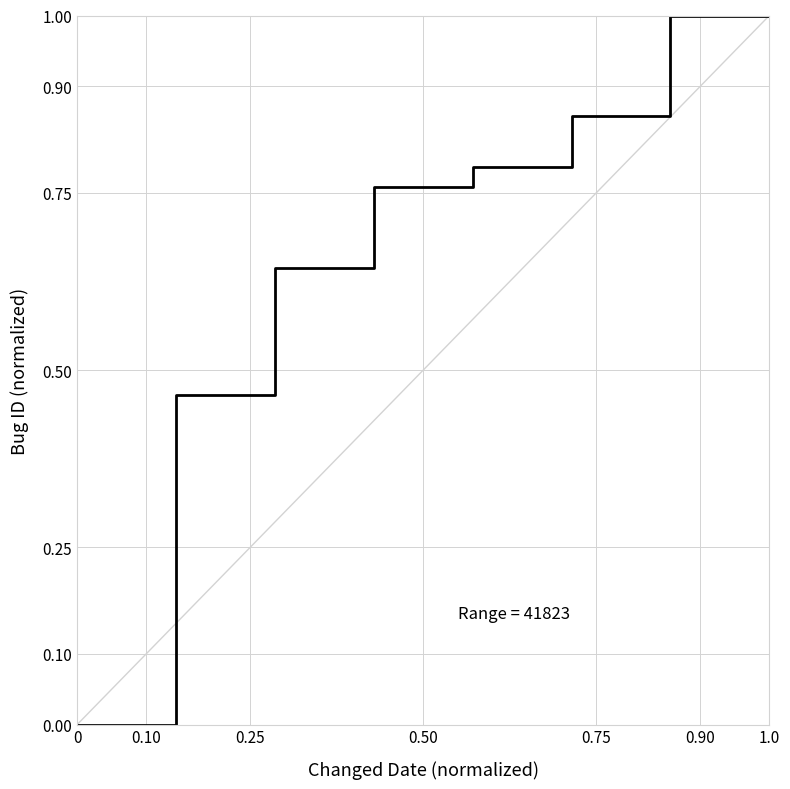

What is the maximum value shown in the chart?

1.0